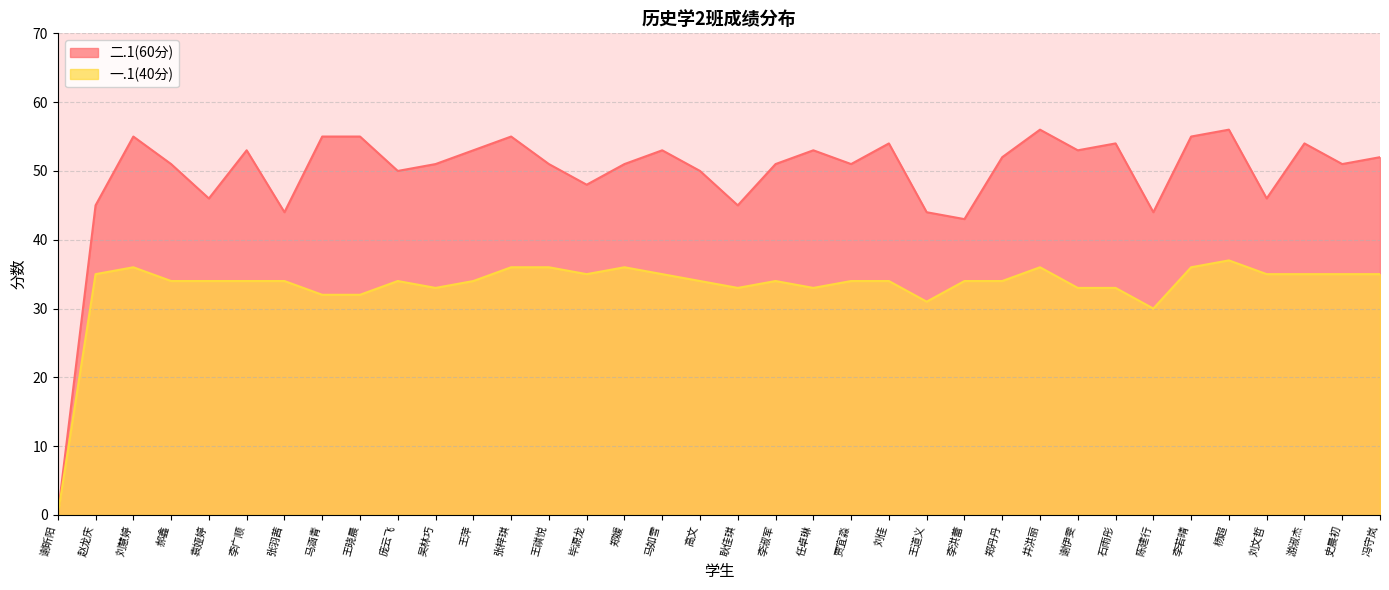

What are all the series names shown in the legend?

二.1(60分), 一.1(40分)